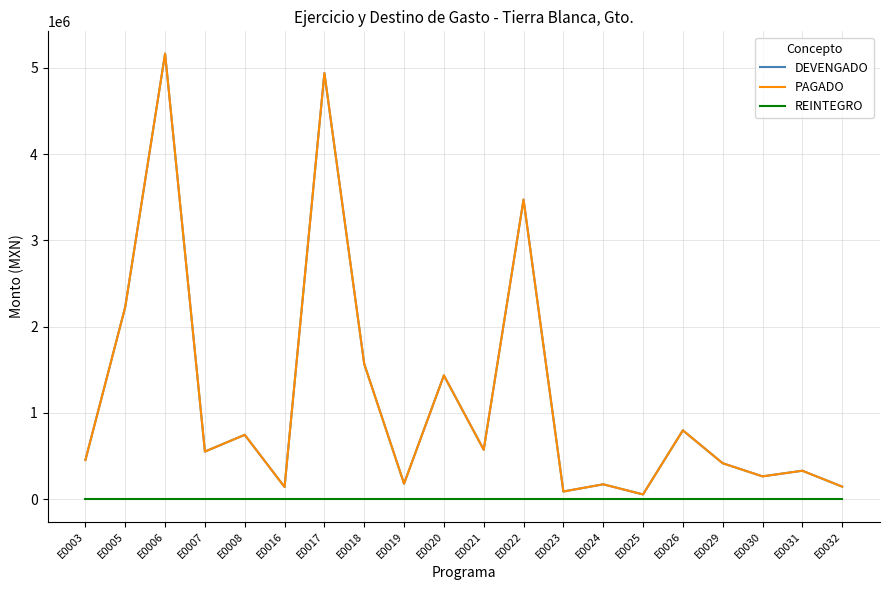

Which series has the largest total across all categories?

DEVENGADO